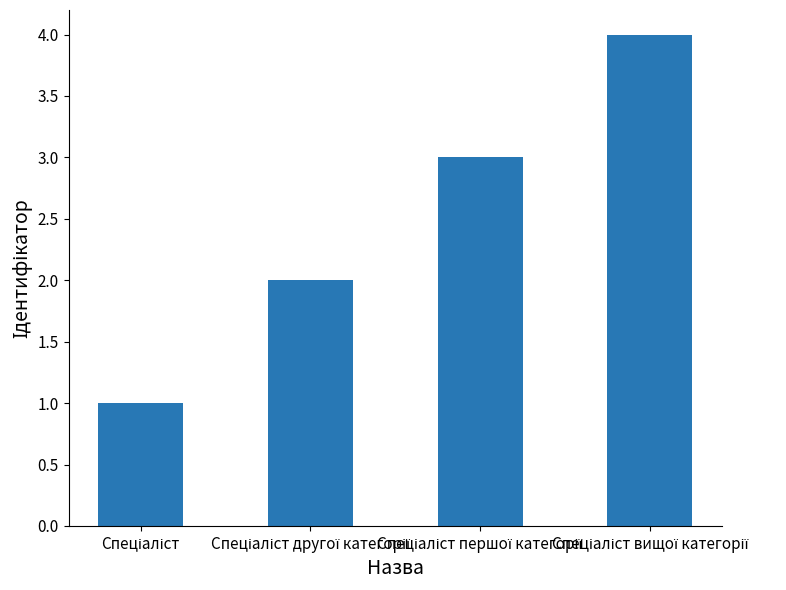

What is the maximum value shown in the chart?

4